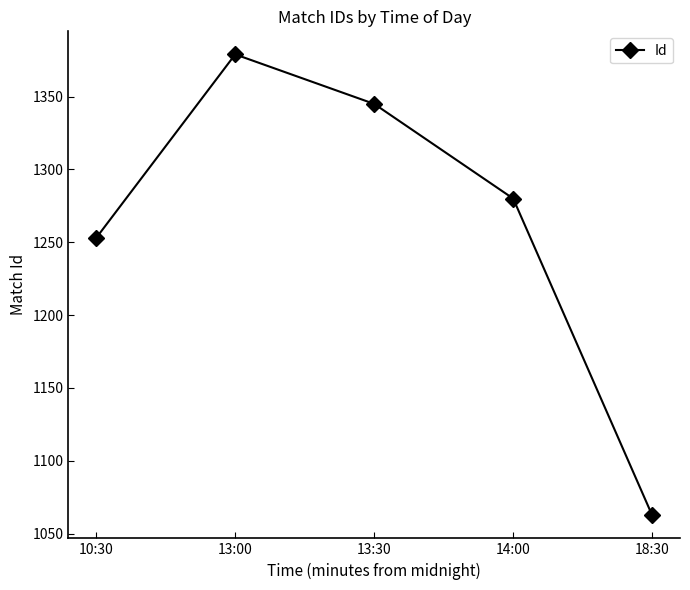

List the labels in order of value, largest first.

13:00, 13:30, 14:00, 10:30, 18:30